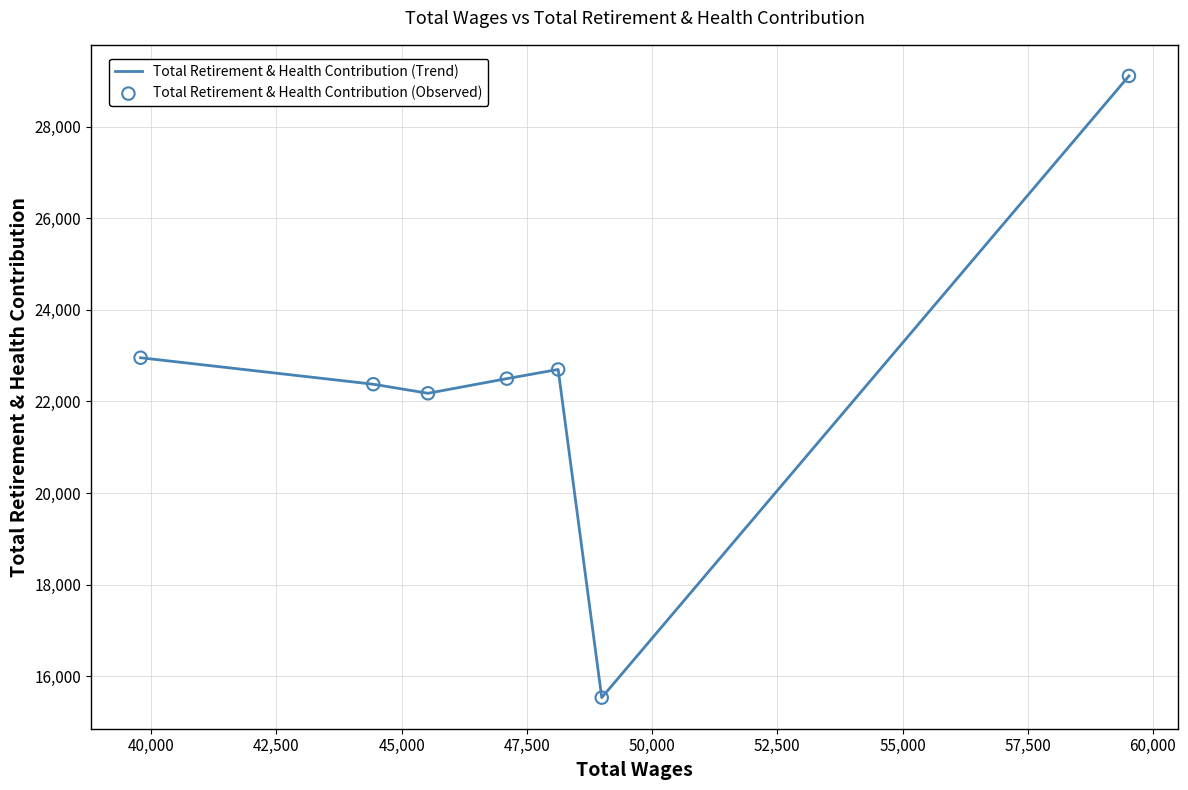

True or false: the data has more than 0 interior local peaks.

True